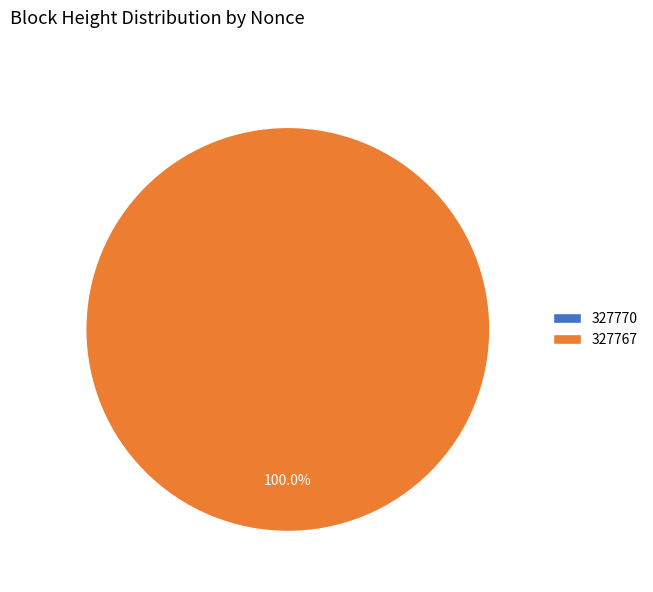

Do 327770 and 327767 together represent more than half of the pie?

Yes